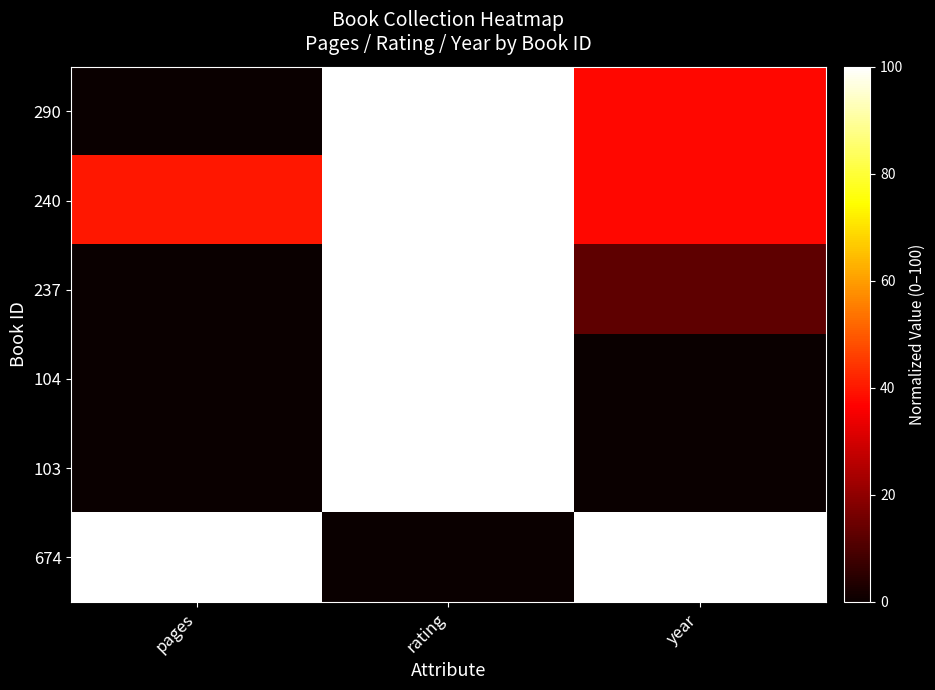

What is the total value across all series at rating?

500.0